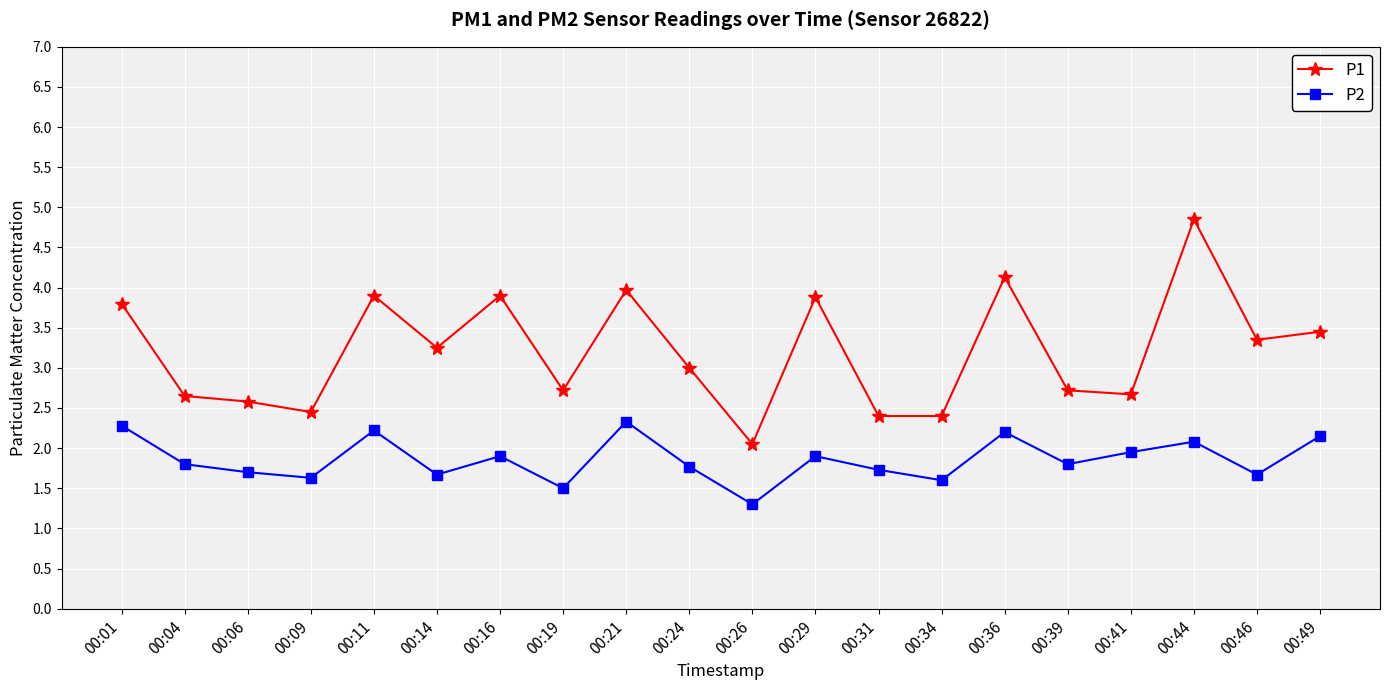

Is the value of P1 at 00:11 greater than the value of P2 at 00:46?

Yes